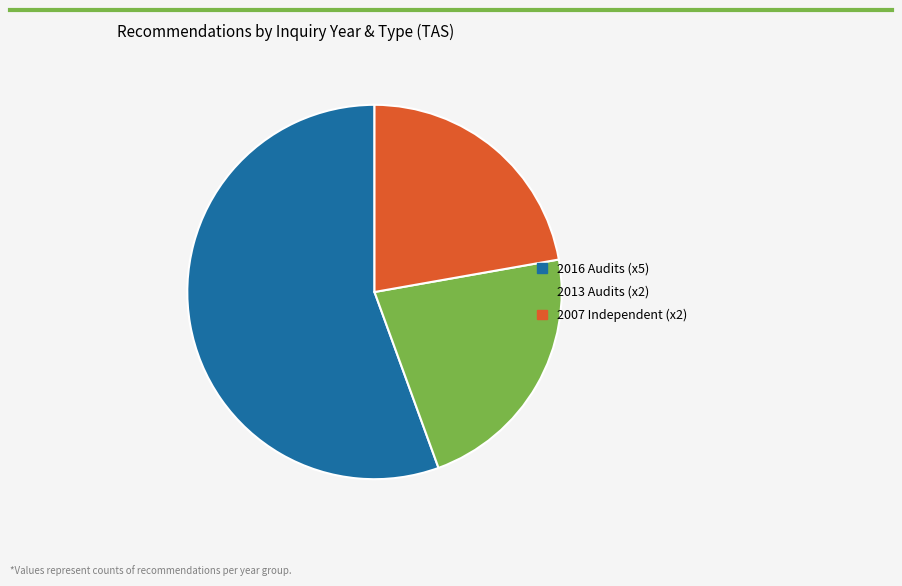

Is there any slice that represents more than half of the pie?

Yes